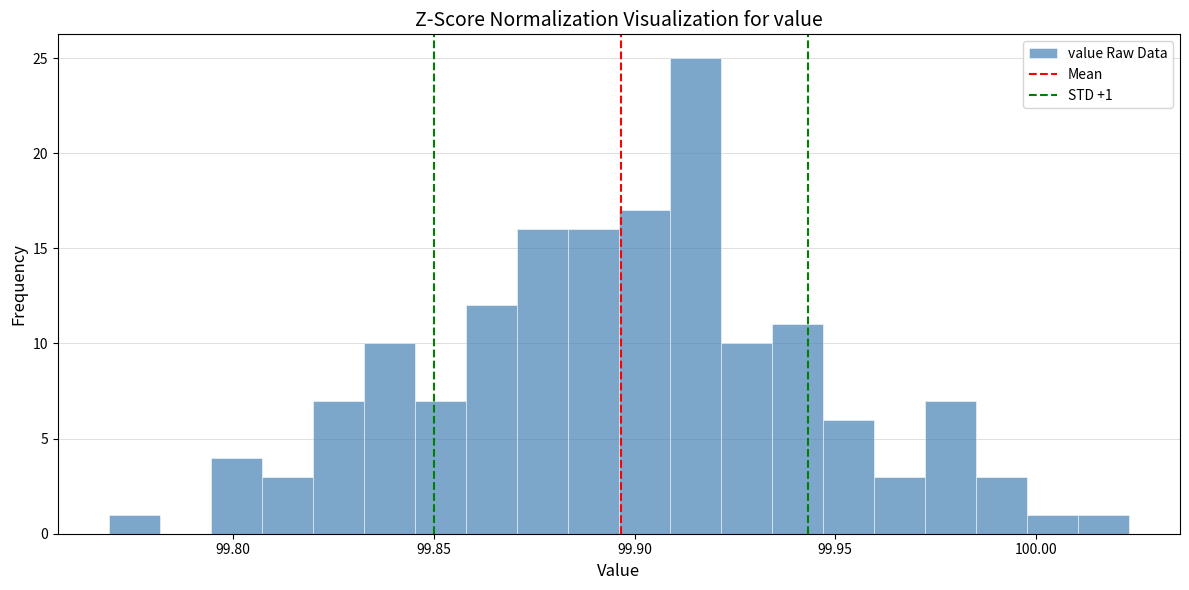

Around what value on the x-axis is the tallest bar? Give the approximate position of its centre, as read against the axis.

99.915